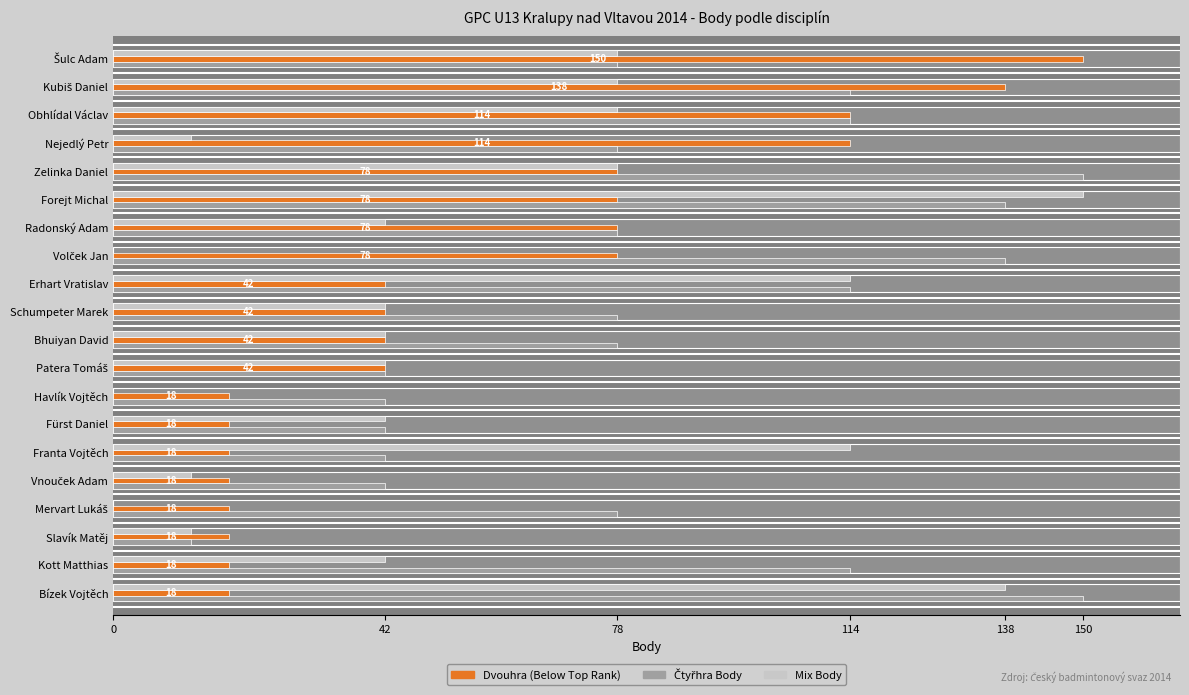

Rank the series by their maximum value, from highest to lowest.

Dvouhra Body, Čtyřhra Body, Mix Body